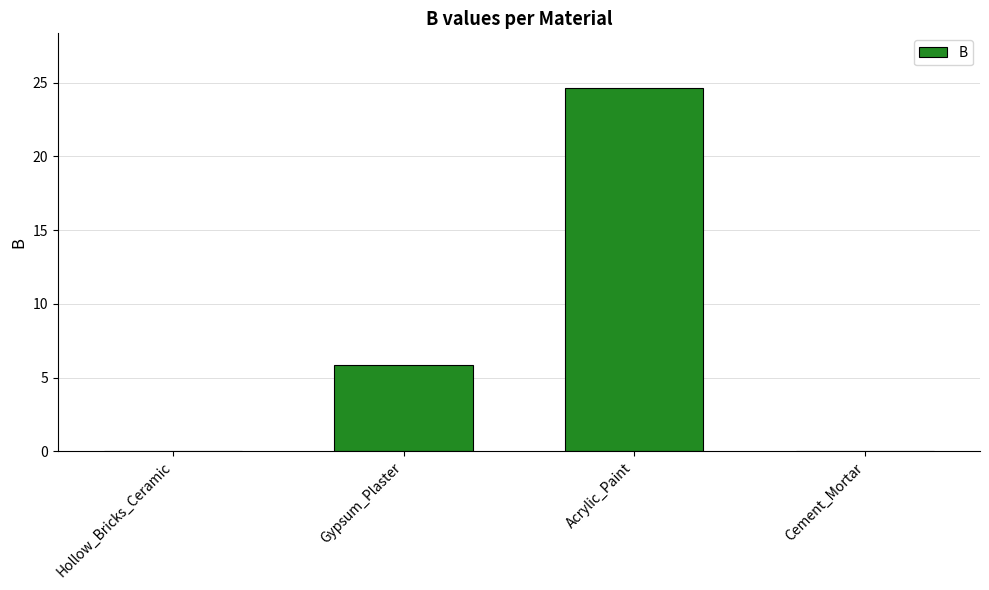

What is the greatest value displayed?

24.6